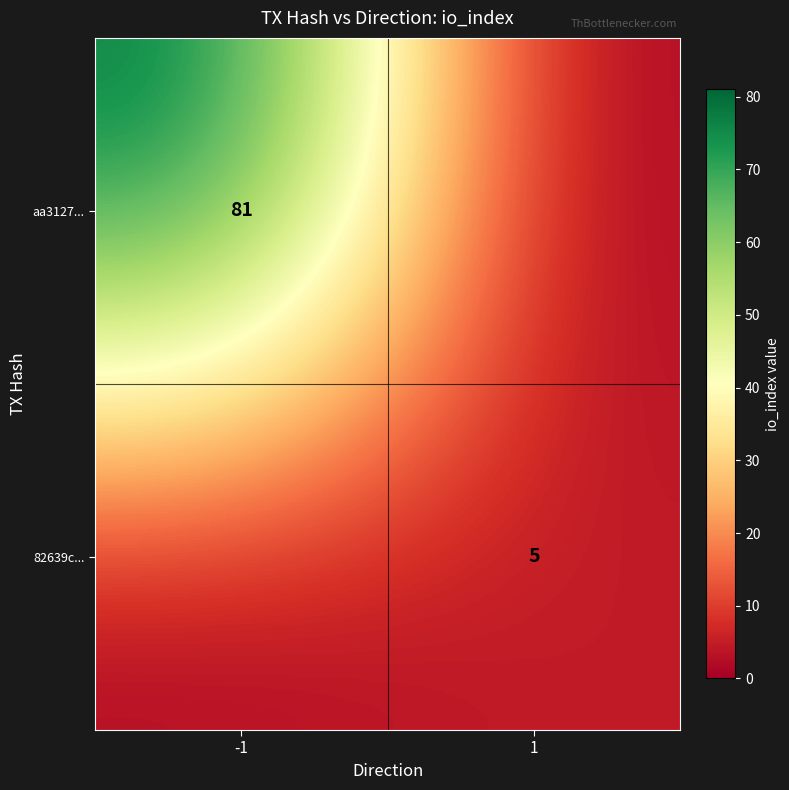

Is the value of 82639c... at 1 greater than the value of aa3127... at -1?

No